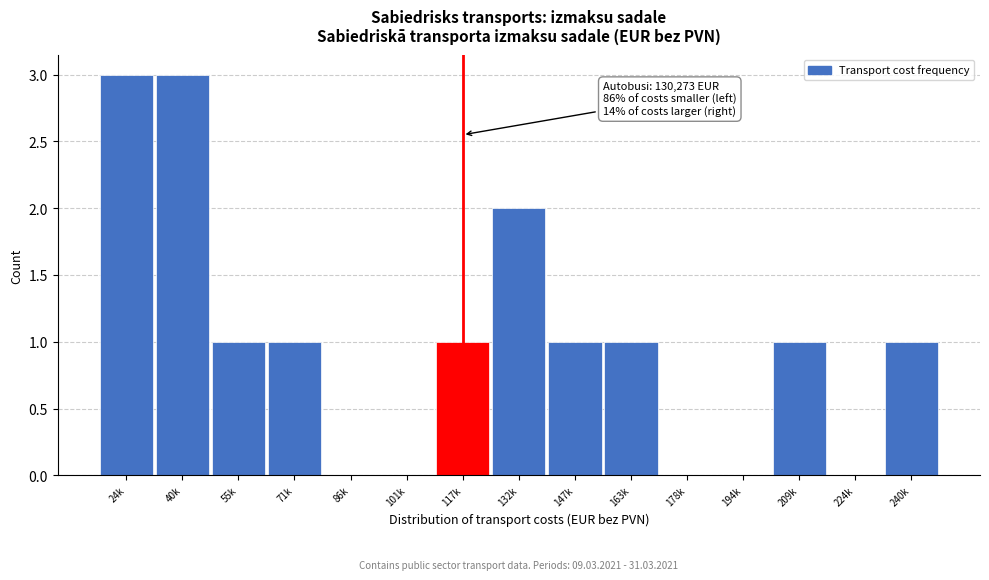

Reading right to left, extract all data points from this chart.

240k=1	224k=0	209k=1	194k=0	178k=0	163k=1	147k=1	132k=2	117k=1	101k=0	86k=0	71k=1	55k=1	40k=3	24k=3